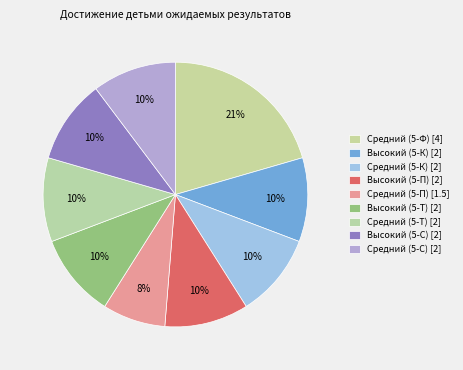

Count the number of slices in the pie.

9